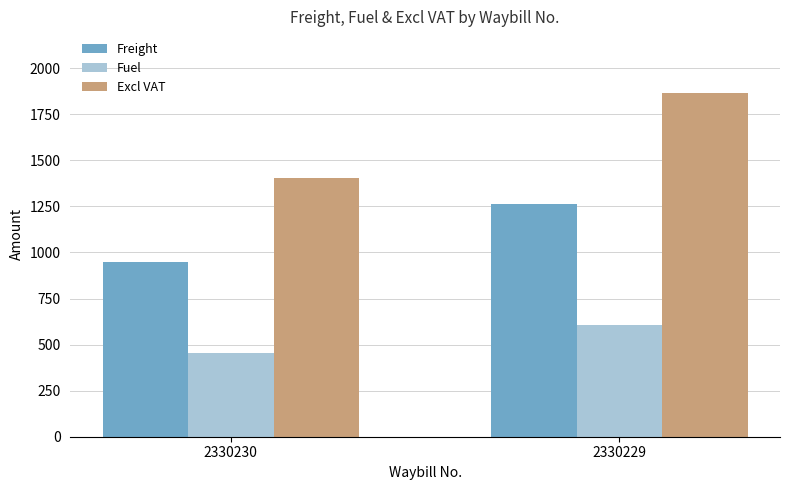

What is the average value of the Freight series?

1106.7